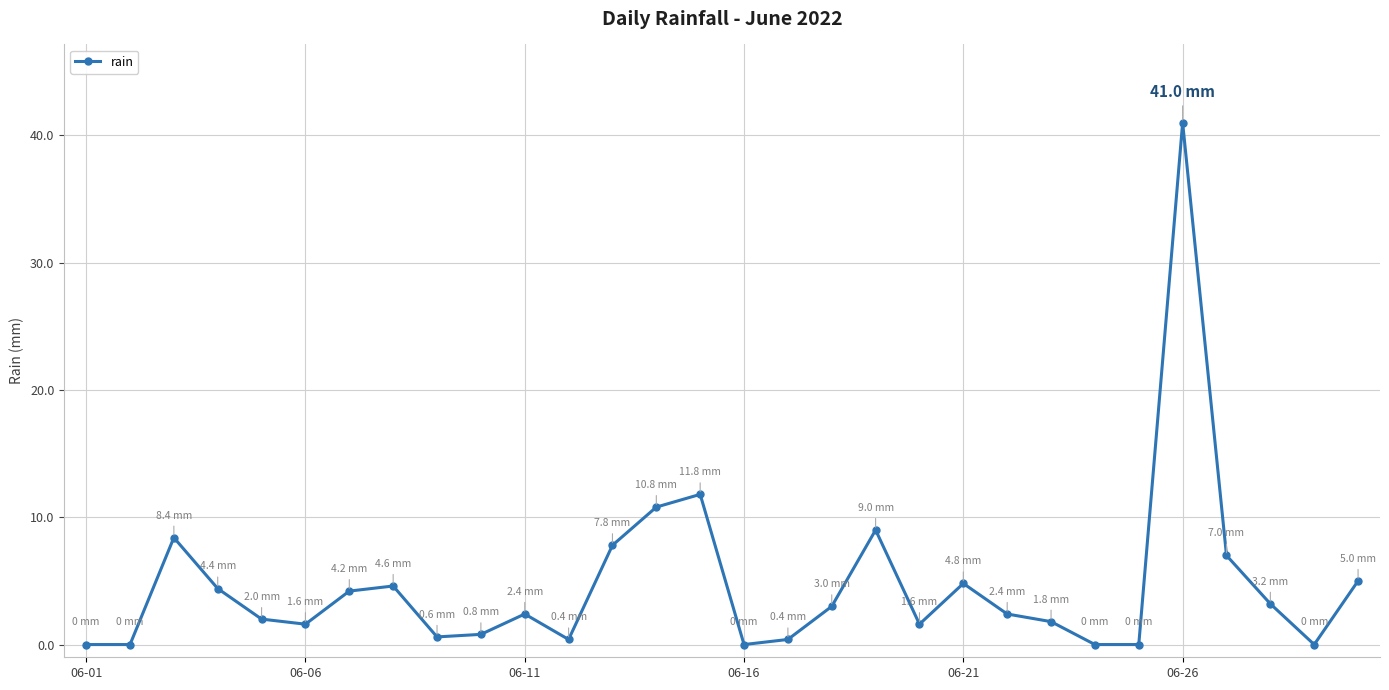

Does the chart display data point markers on the line(s)?

Yes